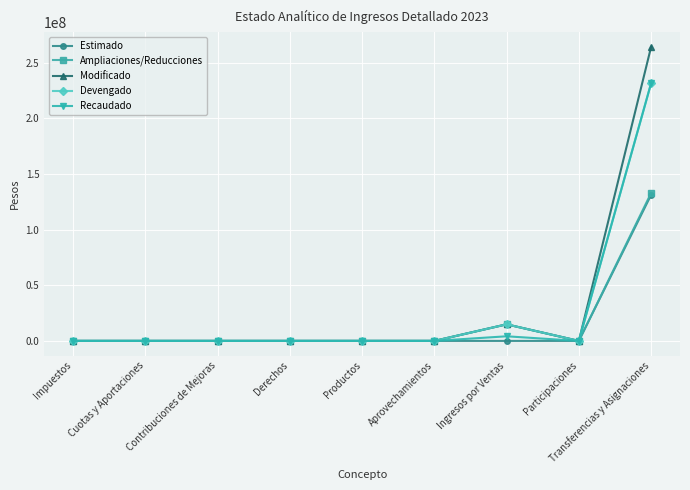

What is the approximate value of Devengado at Transferencias y Asignaciones?

231741289